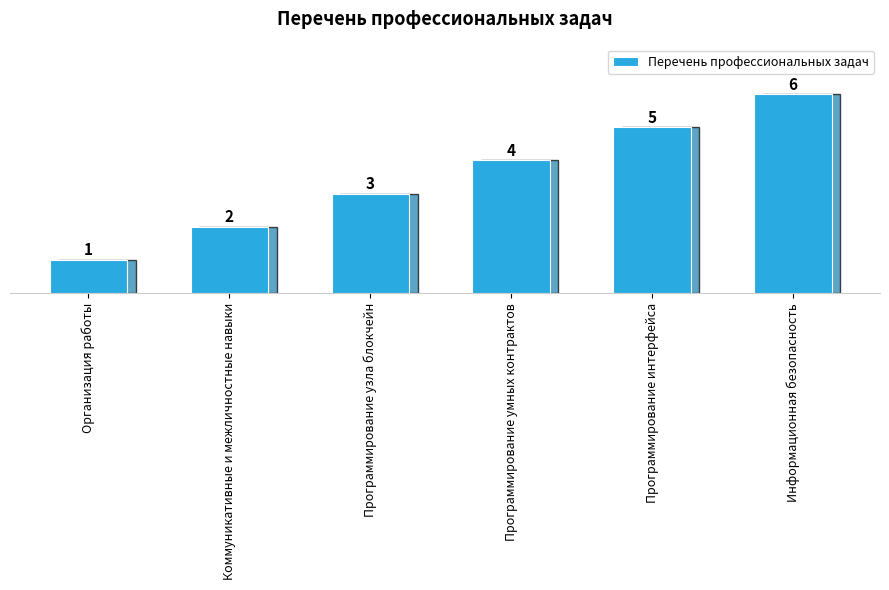

Which label corresponds to the largest value in the chart?

Информационная безопасность